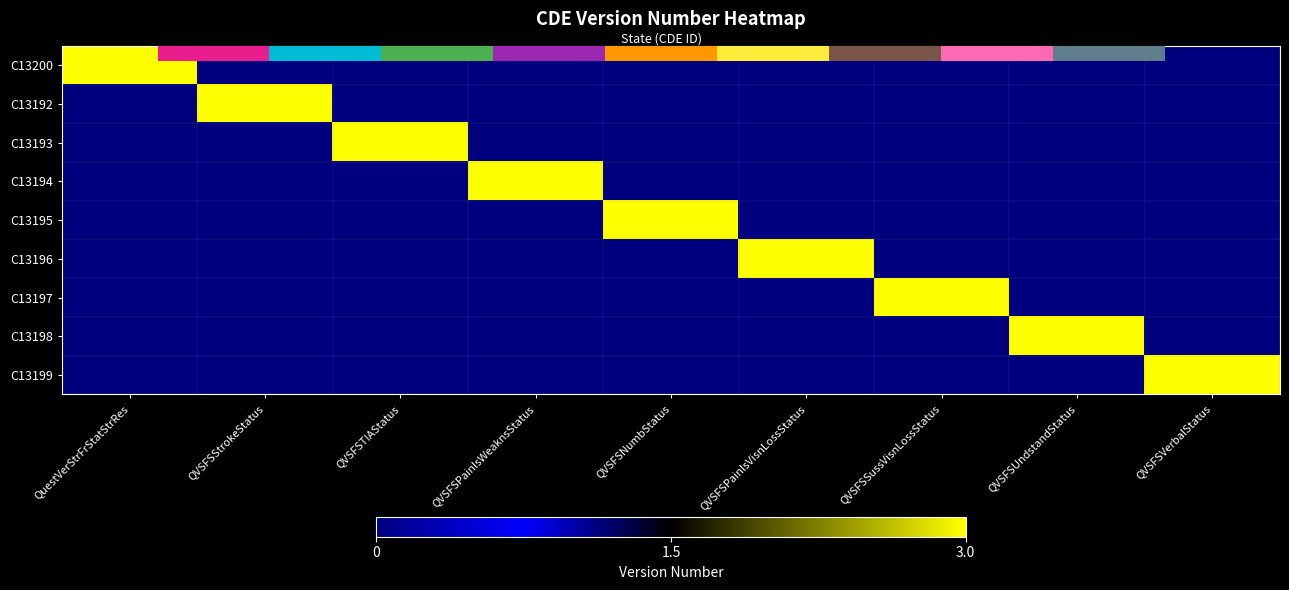

True or false: C13195 has a value of 0 at QVSFSVerbalStatus.

True